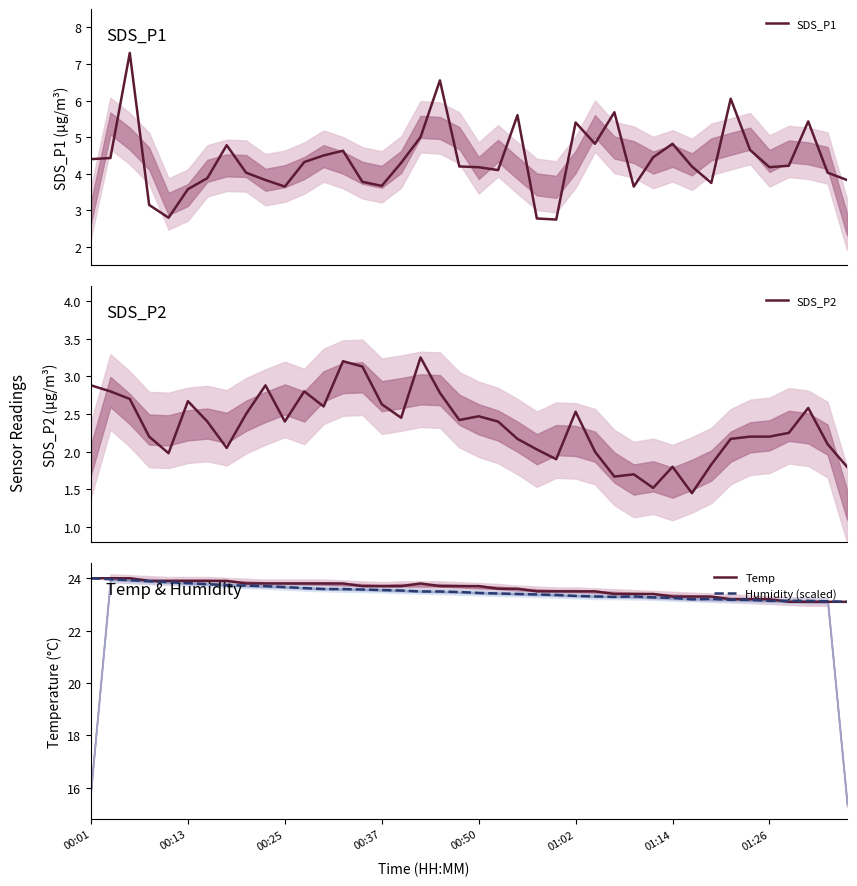

True or false: SDS_P1 and SDS_P2 cross at least once.

False